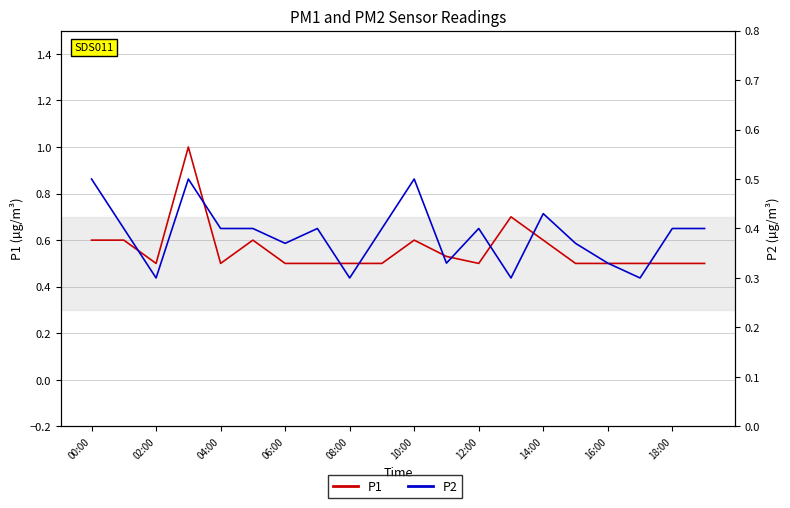

What is the label of the 17th point from the left?

16:00